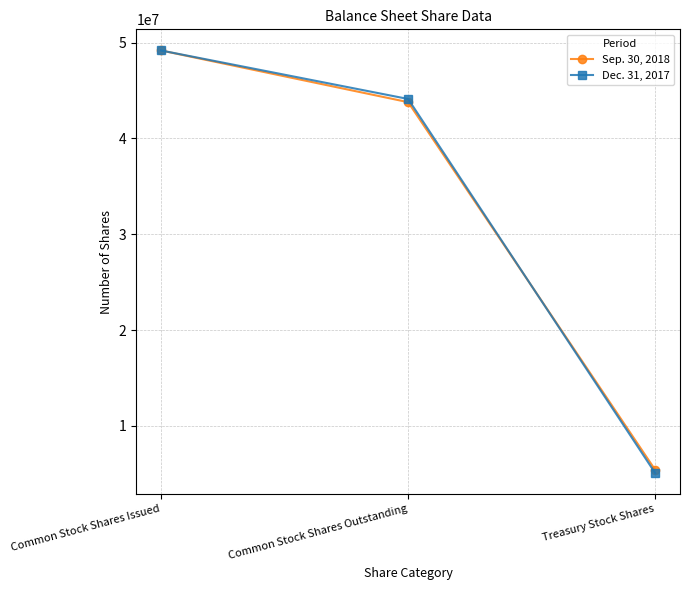

Reading left to right, extract all data points from this chart.

Sep. 30, 2018: 49187378	43790207	5397171
Dec. 31, 2017: 49187378	44123519	5063859